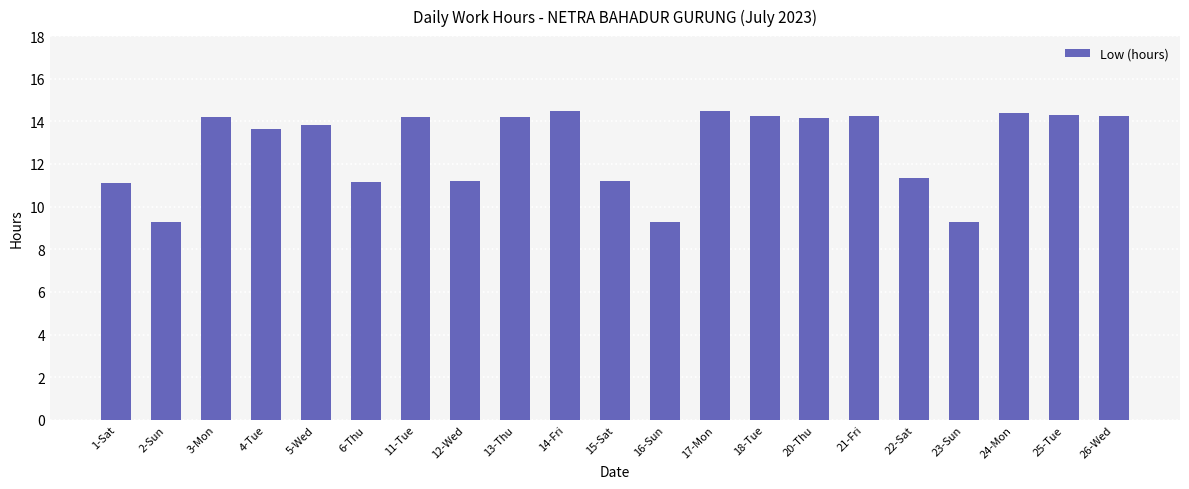

Approximately how many times larger is the value at 2-Sun compared to 14-Fri?

0.6